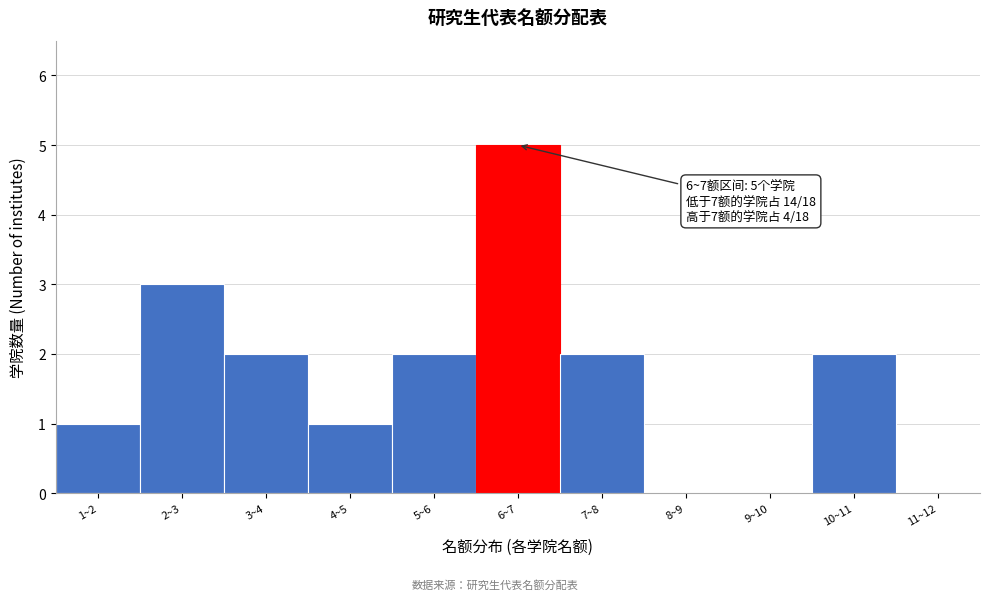

Reading left to right, transcribe all the data shown in this chart.

1~2=1	2~3=3	3~4=2	4~5=1	5~6=2	6~7=5	7~8=2	8~9=0	9~10=0	10~11=2	11~12=0